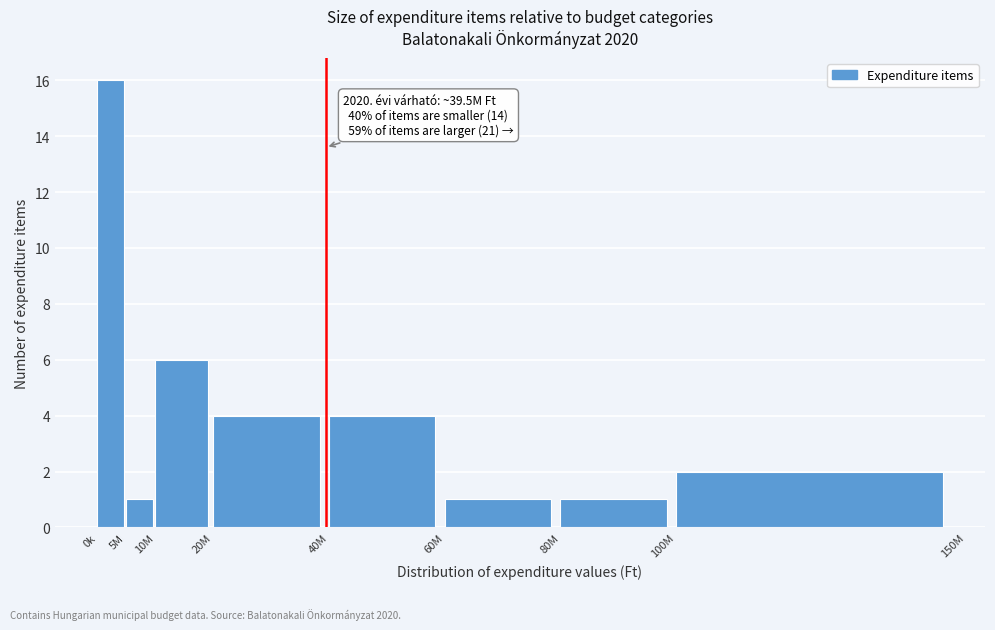

Reading left to right, list all the values displayed in this chart.

0k=16	5M=1	10M=6	20M=4	40M=4	60M=1	80M=1	100M=2